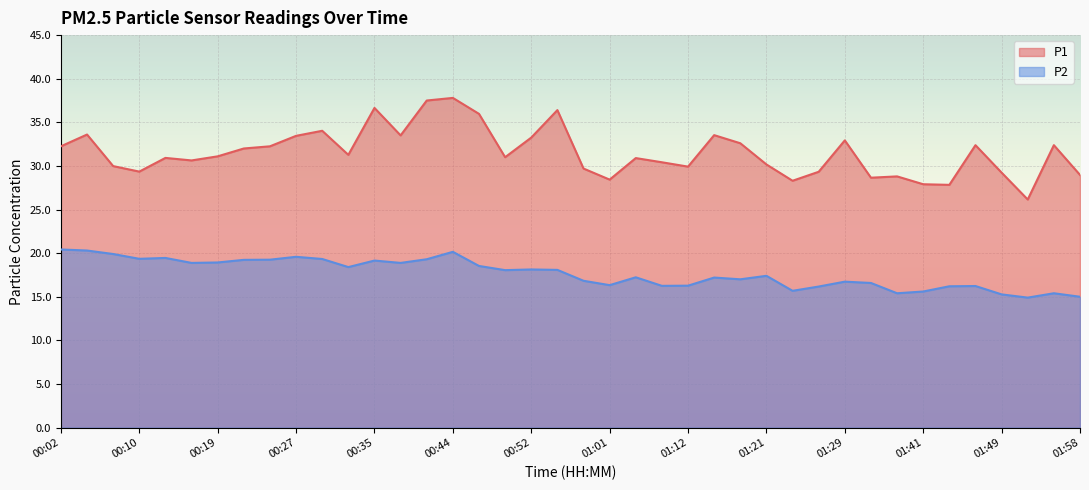

In P2, how many points are lower than both neighbors (excluding endpoints)?

11